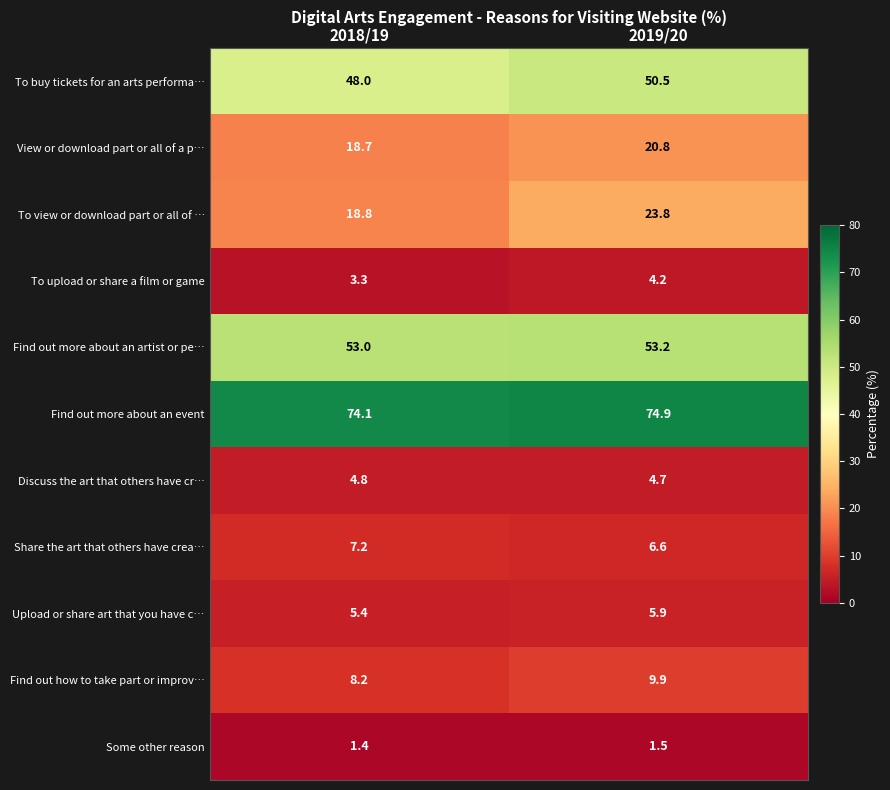

What is the average value of the Find out more about an artist or pe… series?

53.1